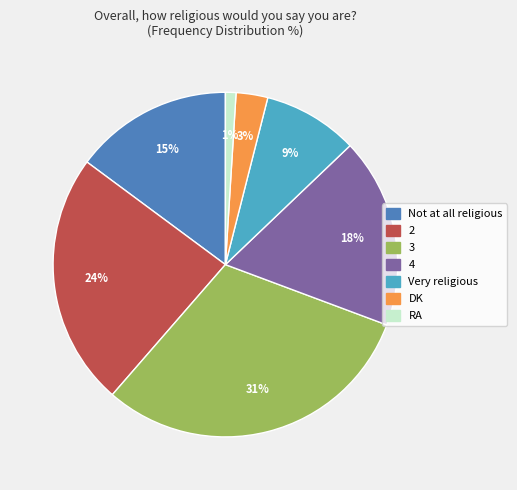

What is the smallest slice in the pie chart?

RA